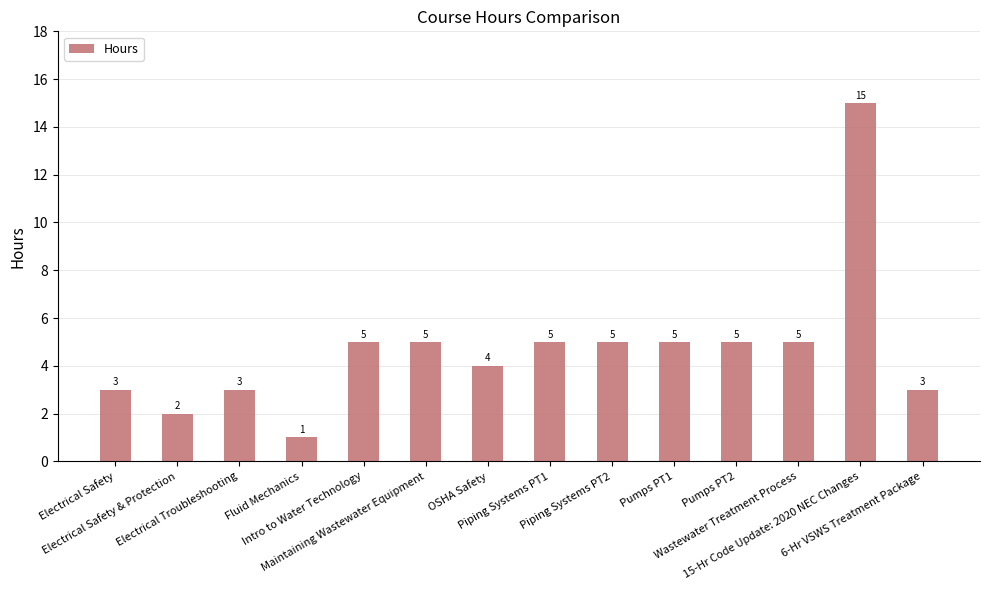

The chart shows a value of 2 at Electrical Safety & Protection. True or false?

True